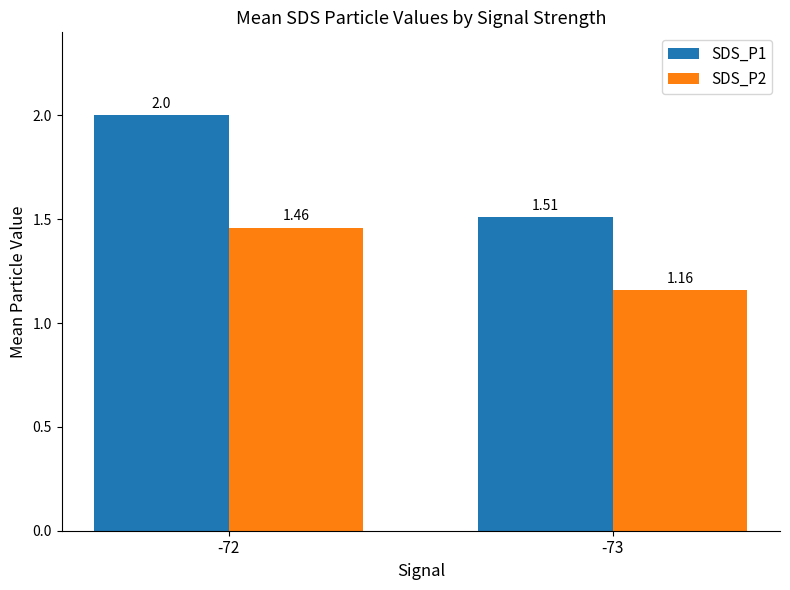

What is the difference between the SDS_P2 values at -73 and -72?

0.3